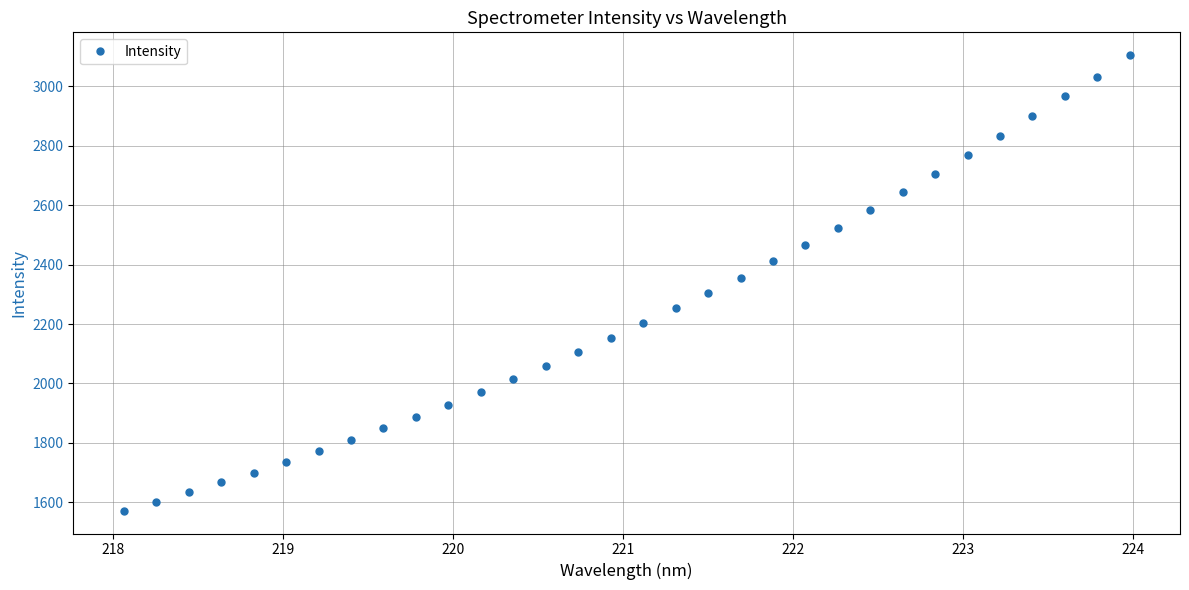

What is the maximum value shown in the chart?

3105.7